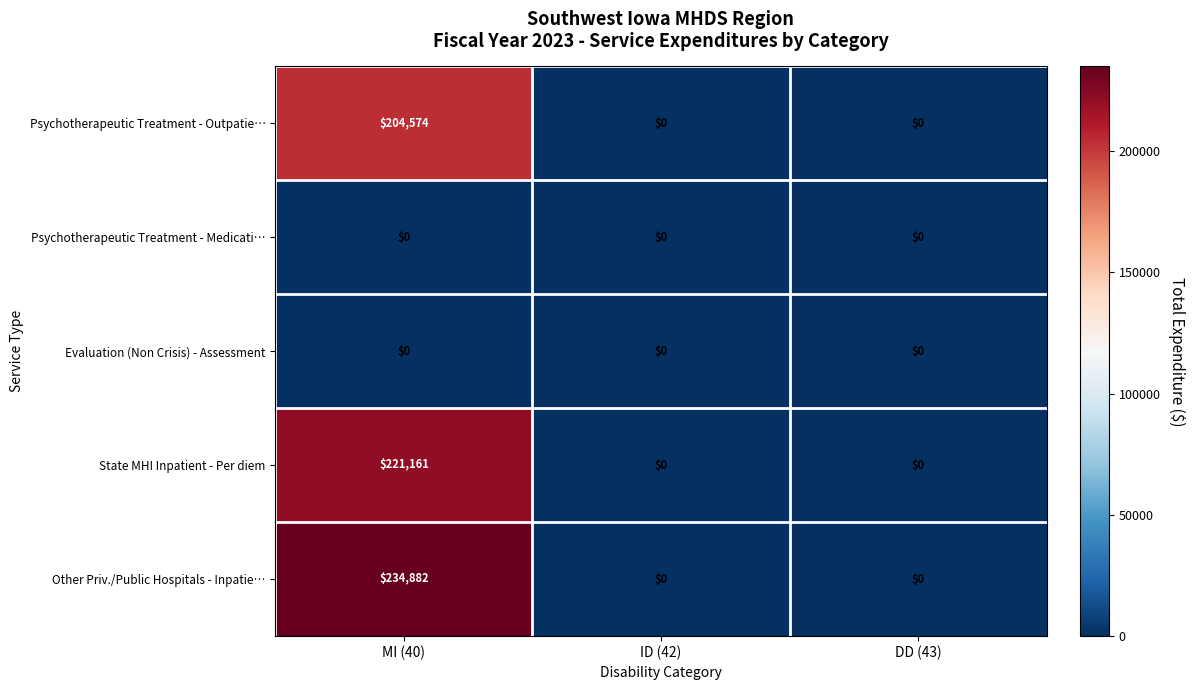

Count the number of categories in the chart.

3